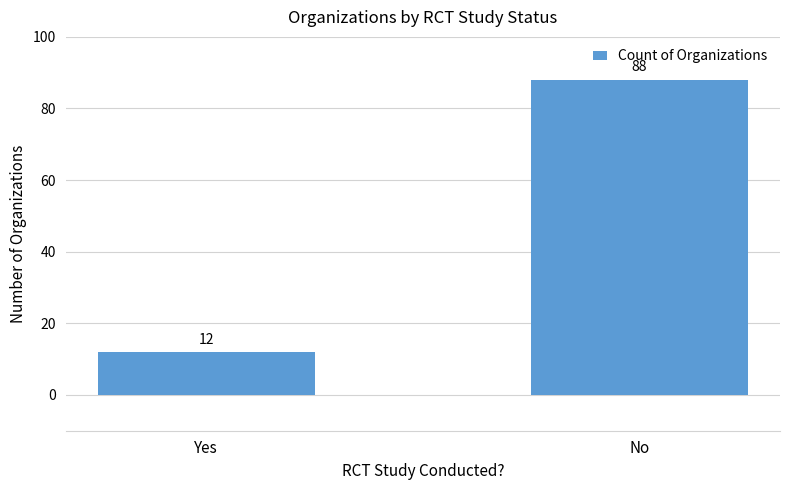

What position from the left is Yes?

1